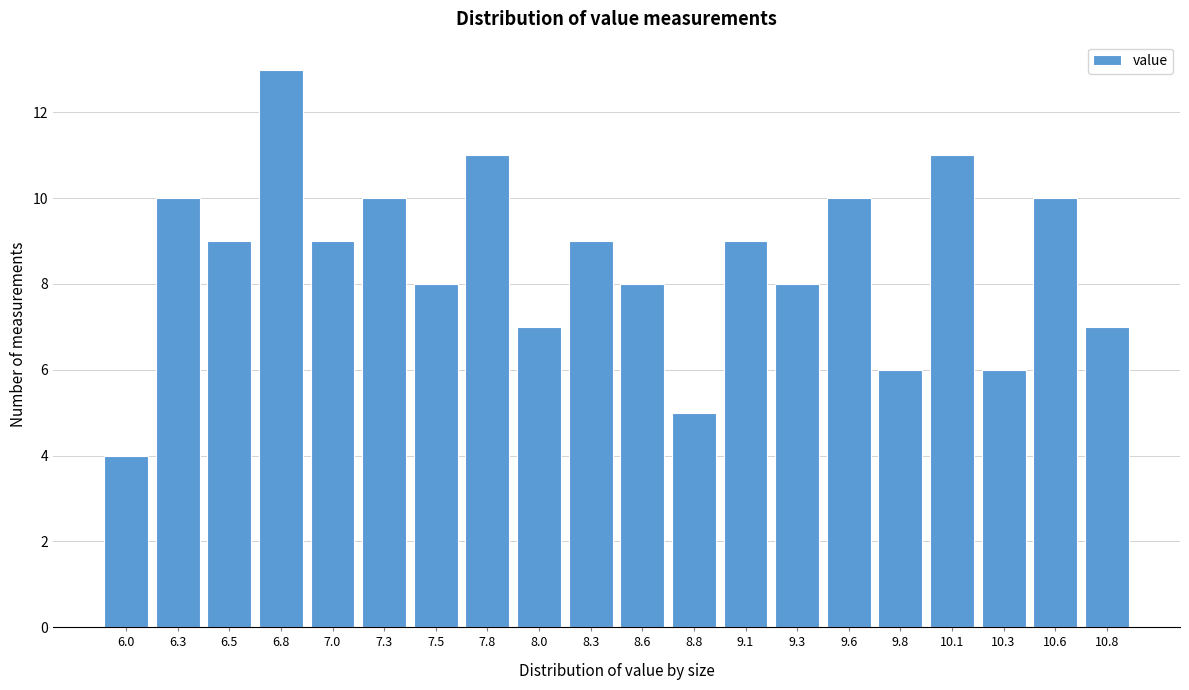

Reading left to right, transcribe all the data shown in this chart.

4	10	9	13	9	10	8	11	7	9	8	5	9	8	10	6	11	6	10	7